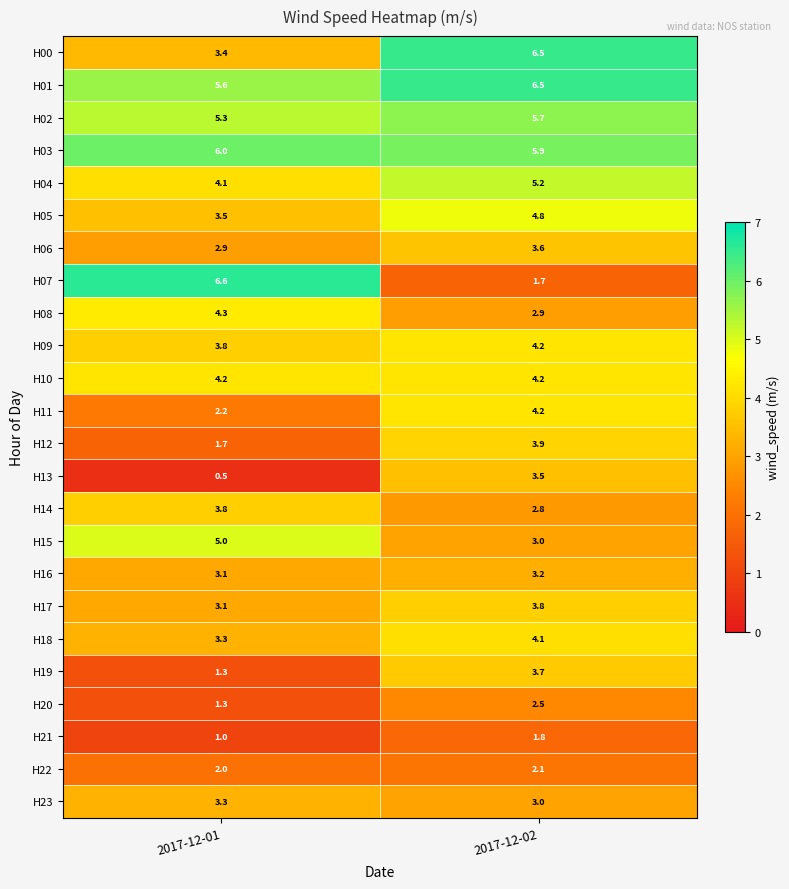

Rank the categories by H22 value from highest to lowest.

2017-12-02, 2017-12-01